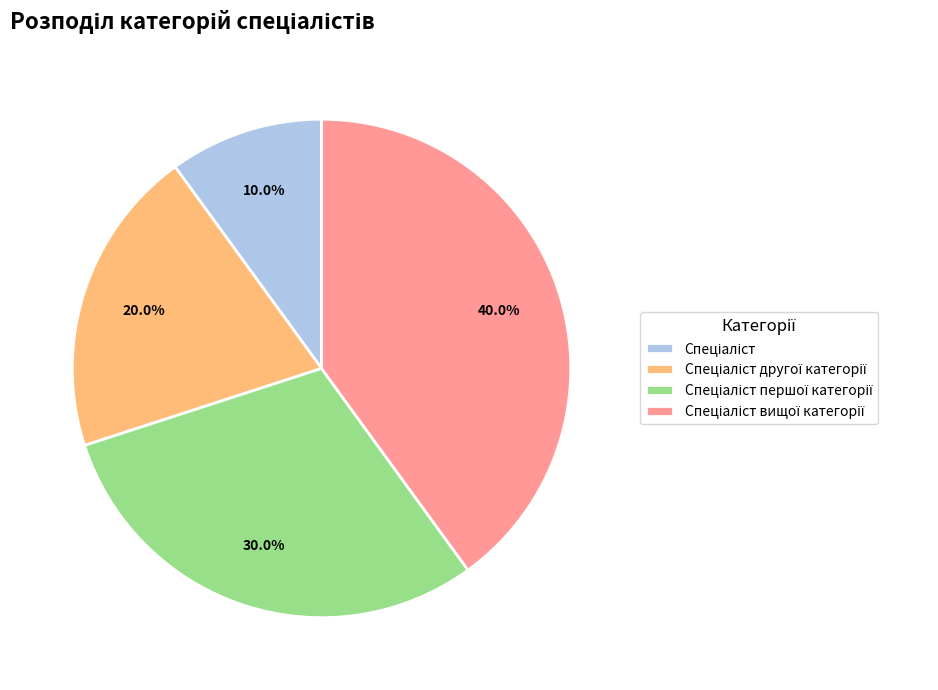

Does any single category account for the majority?

No